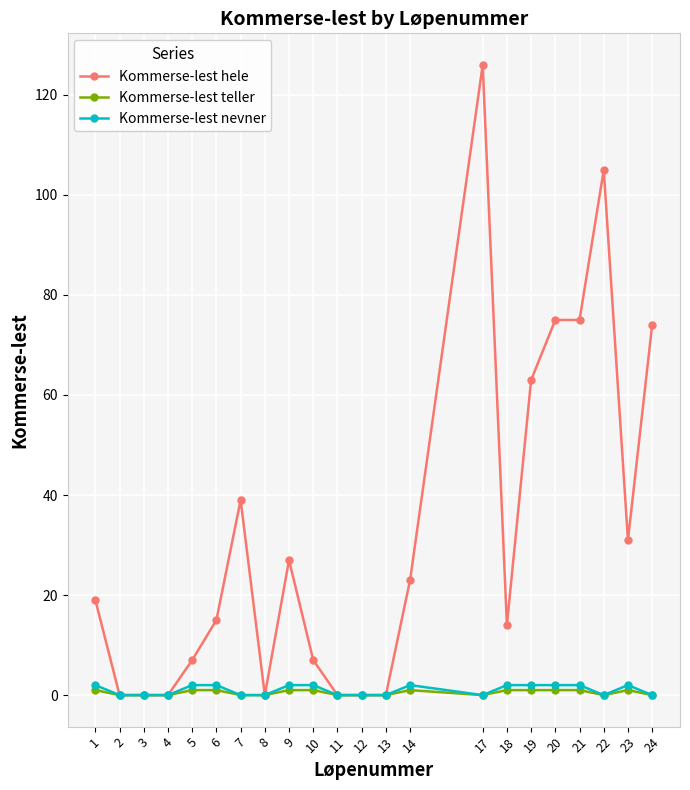

True or false: Kommerse-lest hele has more than 0 points higher than both neighbors.

True